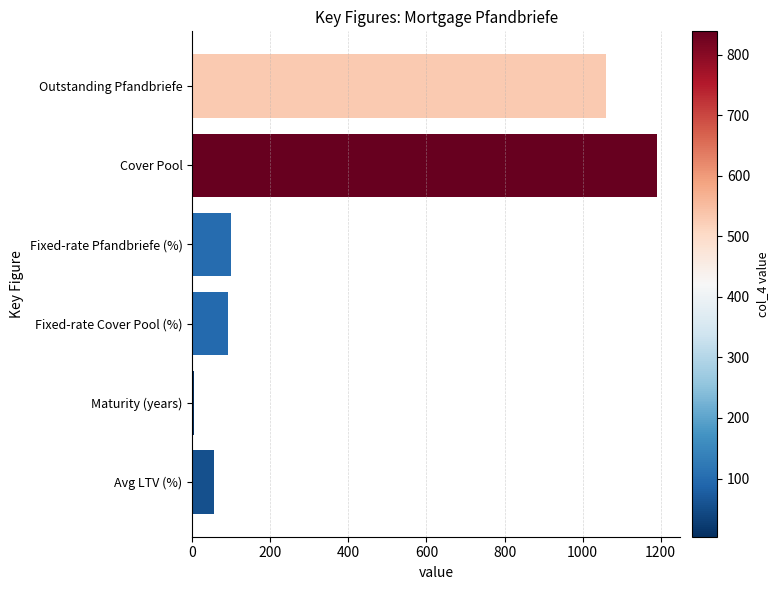

How many bars are there in total?

6